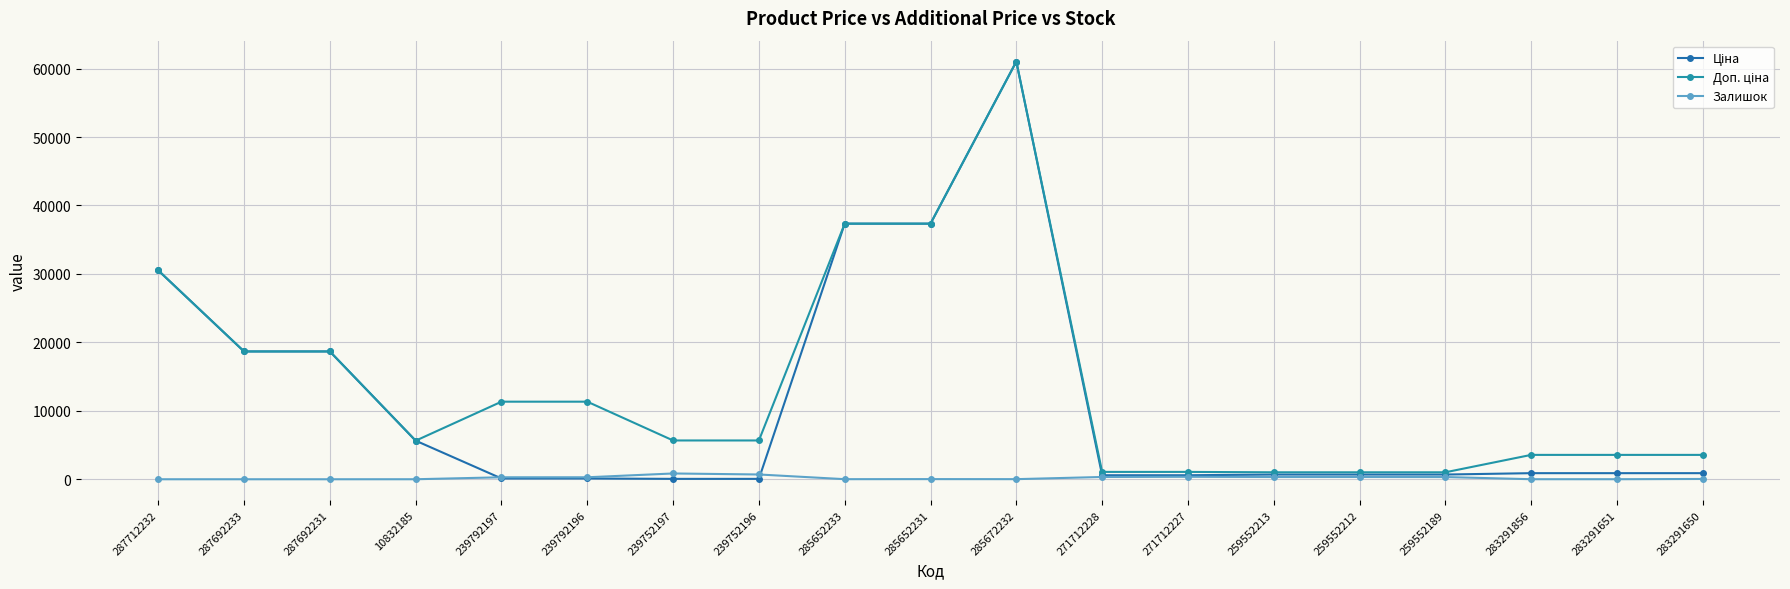

Reading left to right, list all the values displayed in this chart.

Ціна: 287712232=30512.3	287692233=18671.5	287692231=18671.5	10832185=5636.0	239792197=113.3	239792196=113.3	239752197=56.7	239752196=56.7	285652233=37343.0	285652231=37343.0	285672232=61024.7	271712228=586.0	271712227=586.0	259552213=689.1	259552212=689.1	259552189=689.1	283291856=889.9	283291651=889.9	283291650=889.9
Доп. ціна: 287712232=30512.3	287692233=18671.5	287692231=18671.5	10832185=5636.0	239792197=11334.0	239792196=11334.0	239752197=5667.0	239752196=5667.0	285652233=37343.0	285652231=37343.0	285672232=61024.7	271712228=1074.5	271712227=1074.5	259552213=1017.8	259552212=1017.8	259552189=1017.8	283291856=3559.7	283291651=3559.7	283291650=3559.7
Залишок: 287712232=0.0	287692233=0.0	287692231=0.0	10832185=2.0	239792197=289.0	239792196=290.0	239752197=845.0	239752196=698.0	285652233=12.0	285652231=22.0	285672232=15.0	271712228=333.0	271712227=359.0	259552213=330.0	259552212=333.0	259552189=322.0	283291856=7.0	283291651=6.0	283291650=43.0